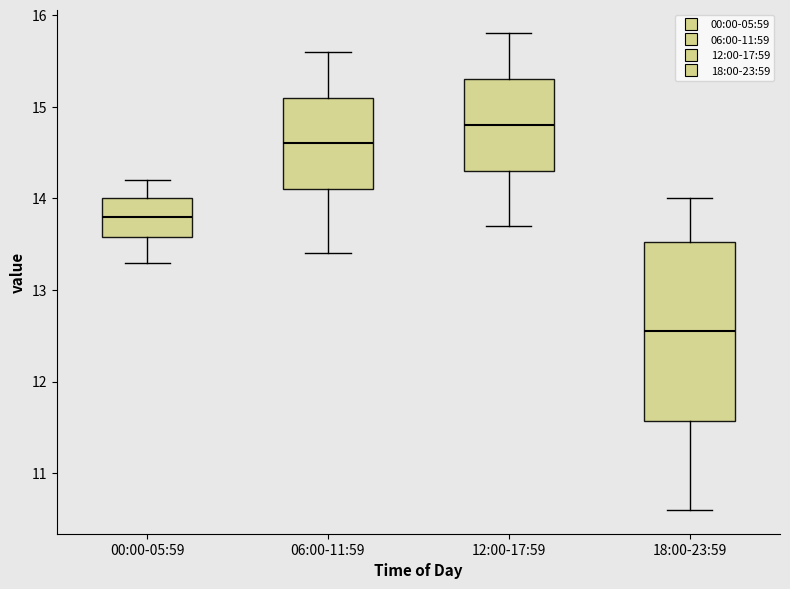

Where is the upper edge of the box for 00:00-05:59 on the y-axis? The values are not printed on the chart, so give them approximately, as read against the axis.

14.0